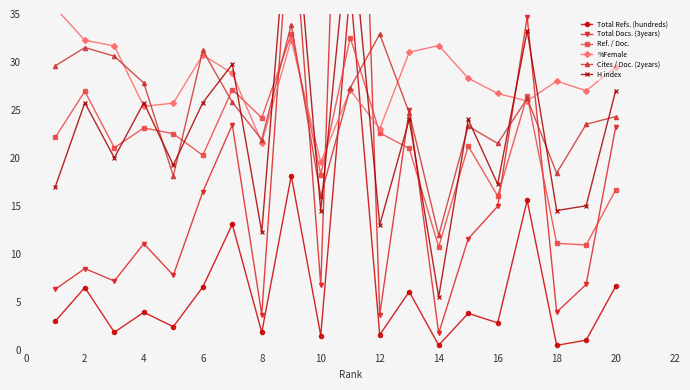

What is the value of the H index point at the 1st from the left?

17.0